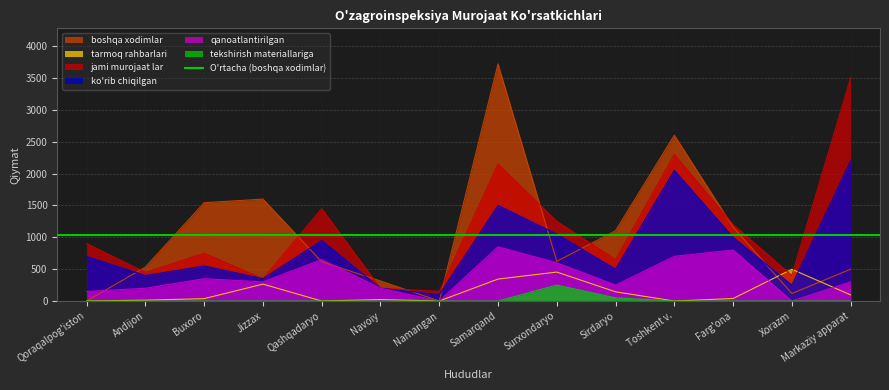

How many categories are shown in the chart?

14